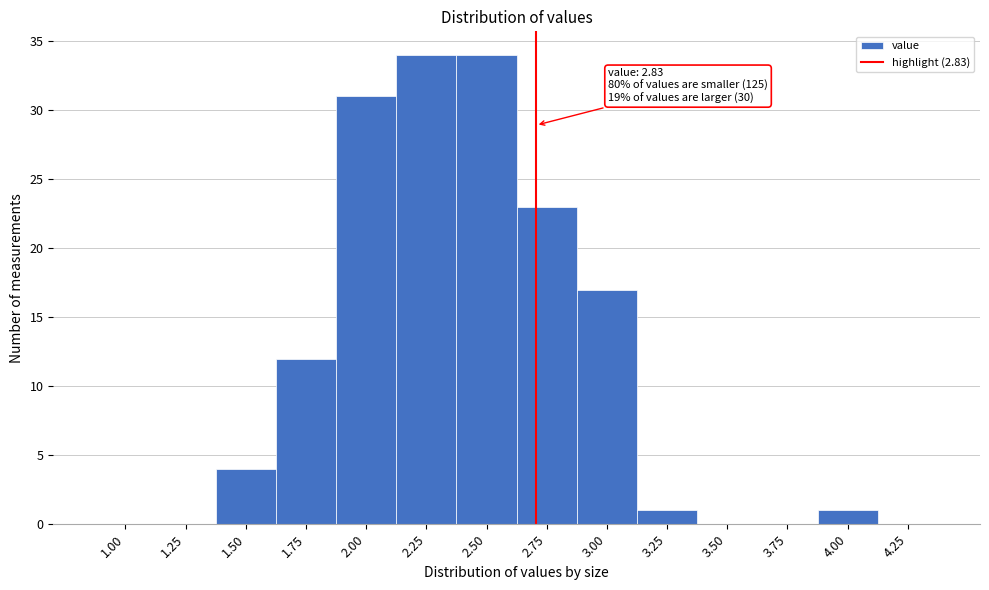

Reading left to right, transcribe all the data shown in this chart.

1.00=0	1.25=0	1.50=4	1.75=12	2.00=31	2.25=34	2.50=34	2.75=23	3.00=17	3.25=1	3.50=0	3.75=0	4.00=1	4.25=0